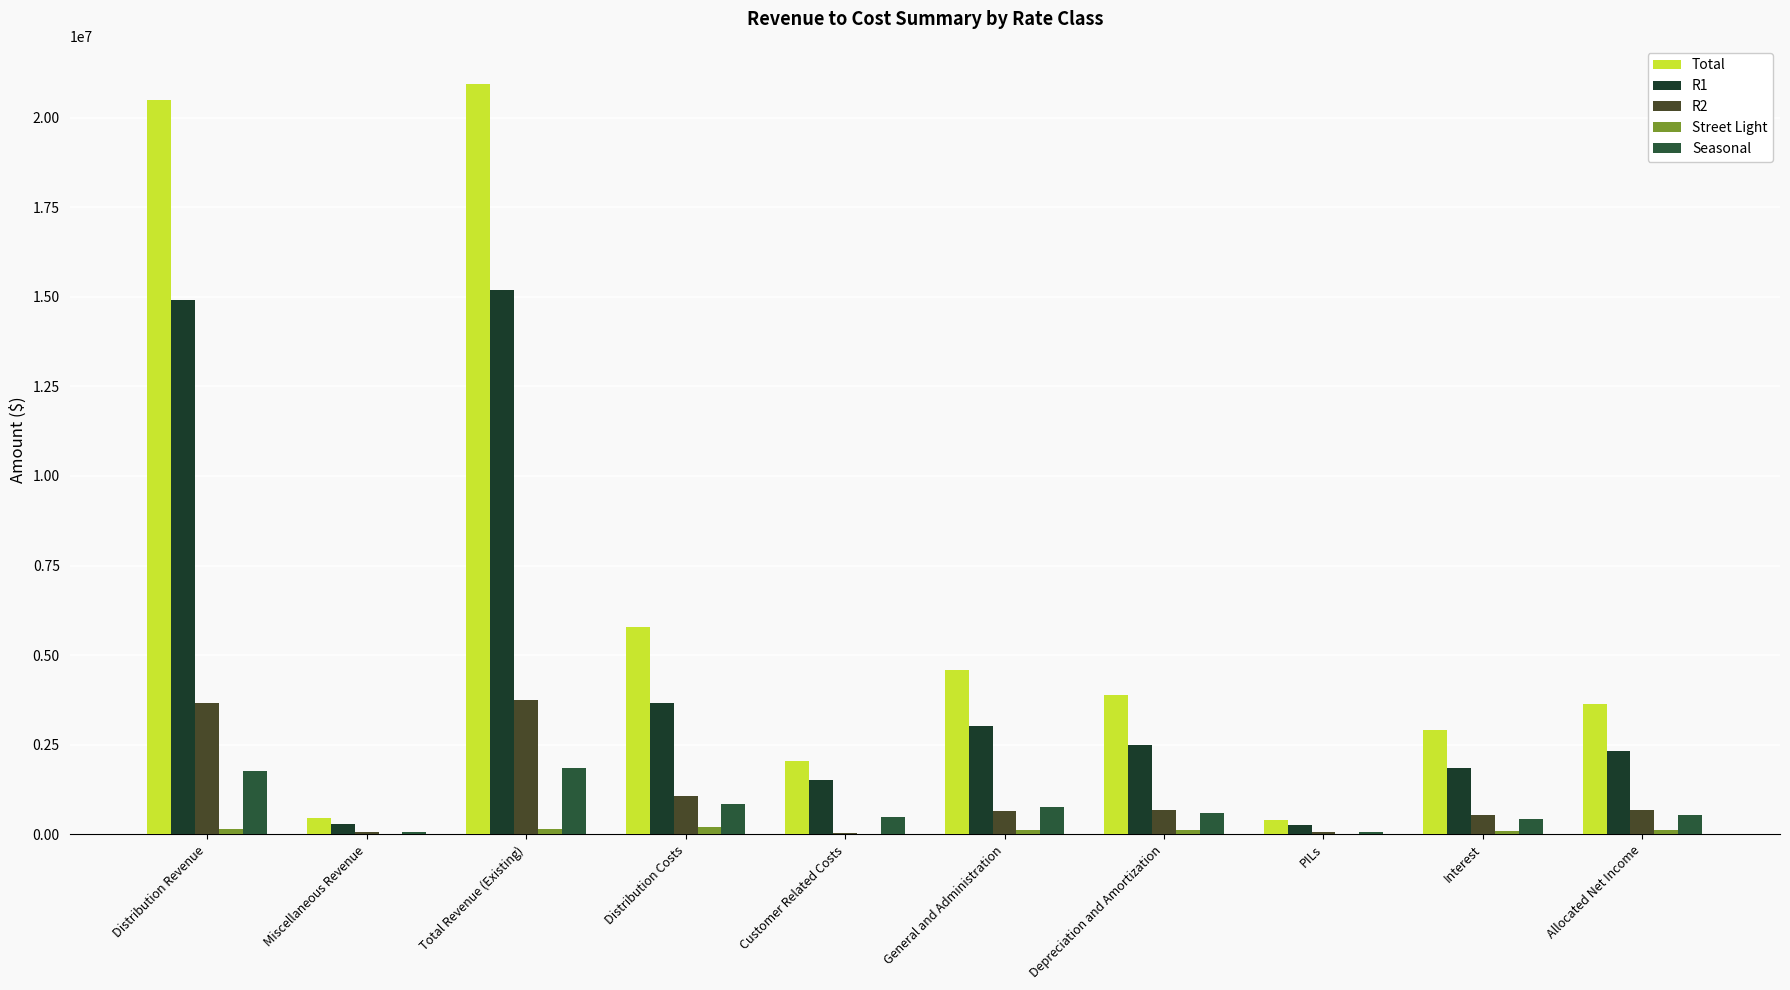

At how many categories does at least one series exceed 13834628?

2